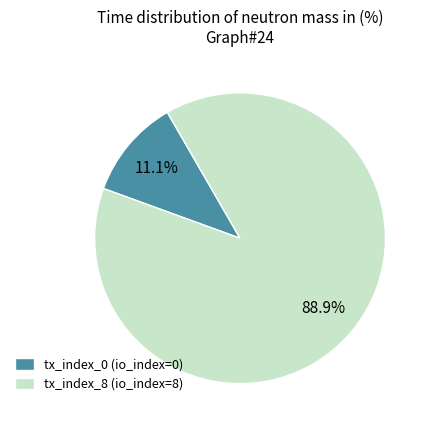

Rank the categories by value from lowest to highest.

tx_index_0, tx_index_8